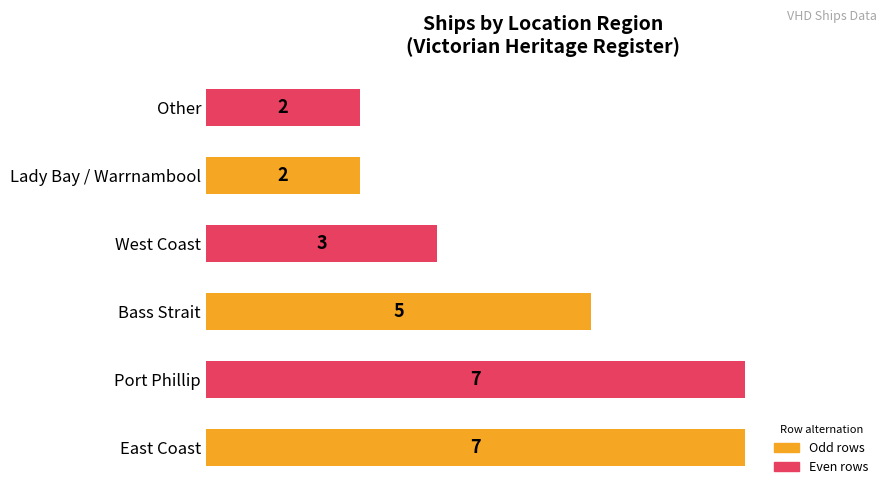

Count the values in the range 2 to 7.

6